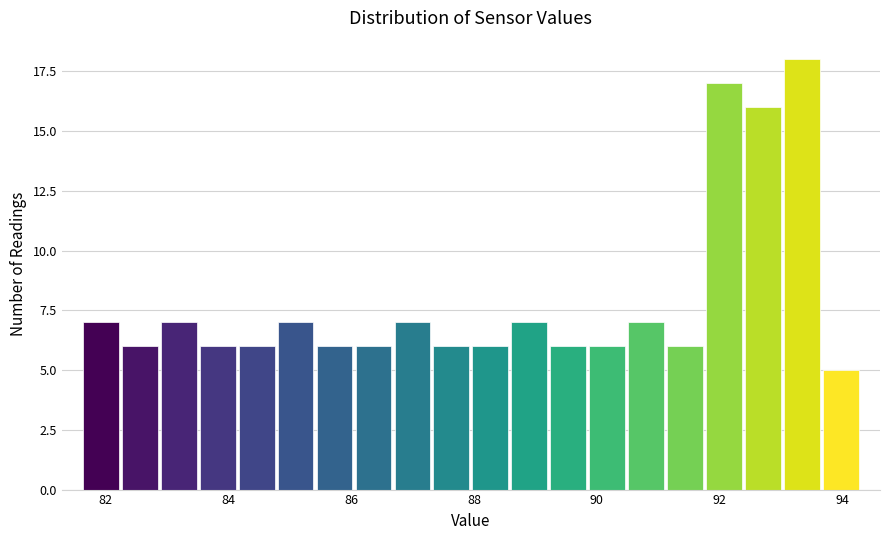

Around what value on the x-axis is the tallest bar? Give the approximate position of its centre, as read against the axis.

93.4